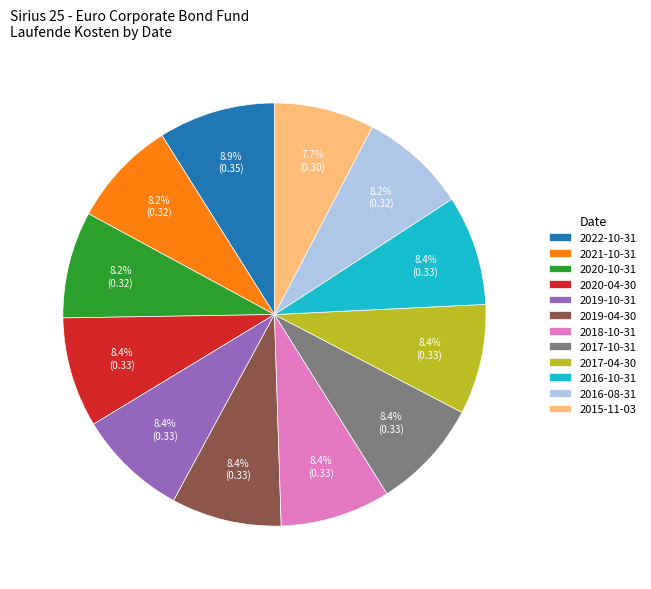

To the nearest percent, what is the combined percentage of 2020-04-30 and 2015-11-03?

16%